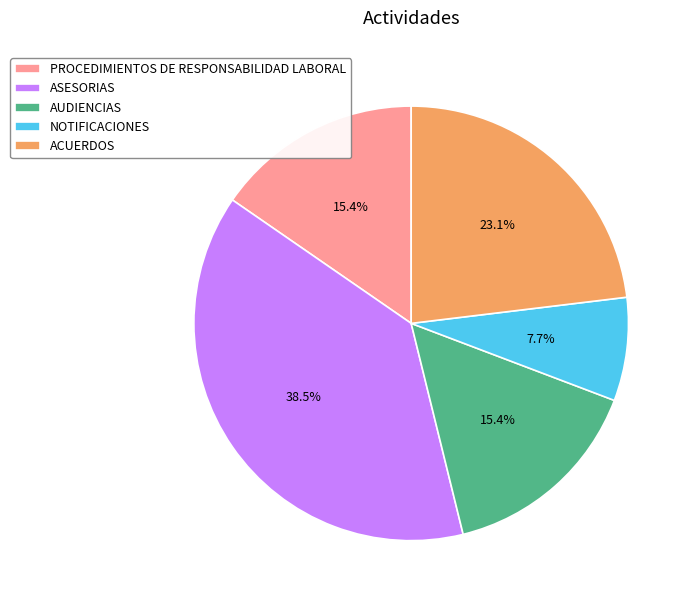

What is the ratio of the value at AUDIENCIAS to the value at ASESORIAS?

0.4